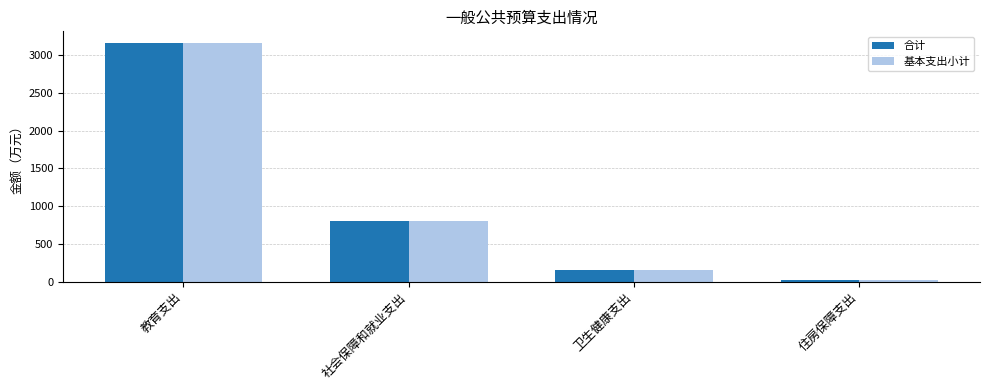

Rank the categories by 基本支出小计 value from lowest to highest.

住房保障支出, 卫生健康支出, 社会保障和就业支出, 教育支出